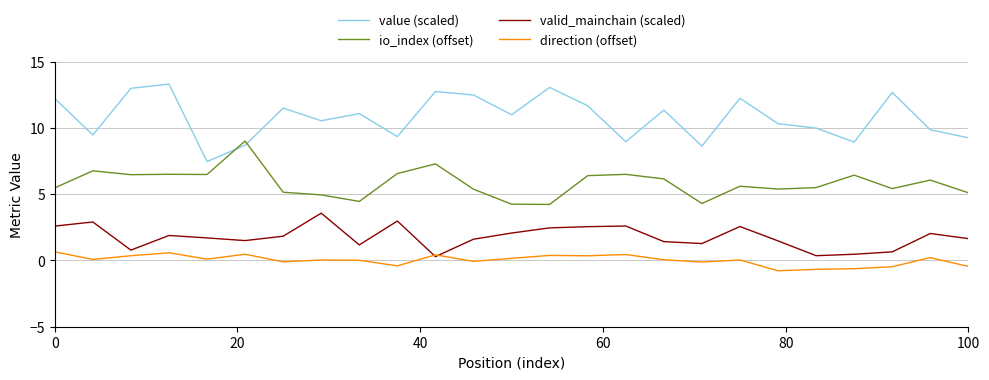

Rank the series by their maximum value, from highest to lowest.

value (scaled), io_index (offset), valid_mainchain (scaled), direction (offset)